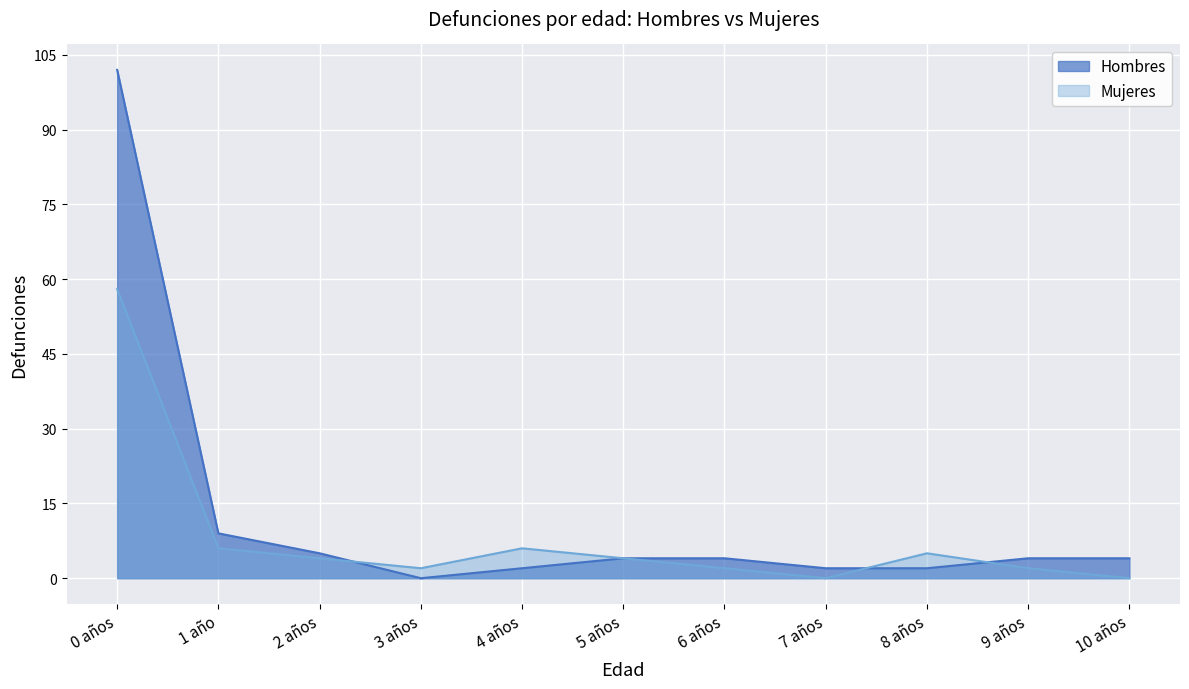

How many interior local valleys does the Hombres series have?

1